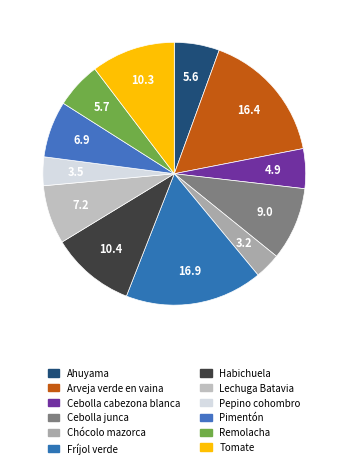

To the nearest percent, what is the difference between the largest and smallest slice percentages?

14%